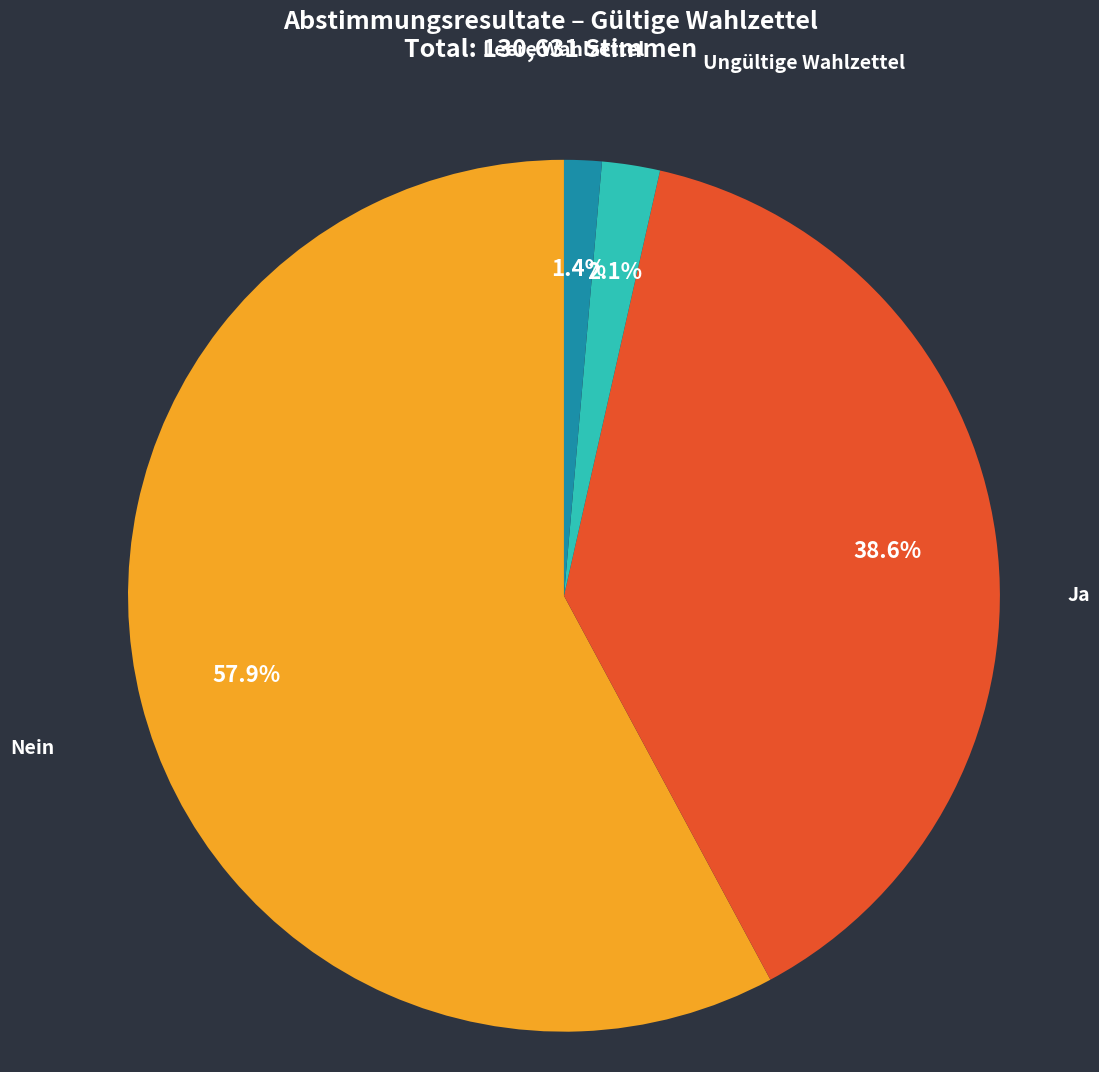

To the nearest percent, what portion does Ungültige Wahlzettel represent?

1%